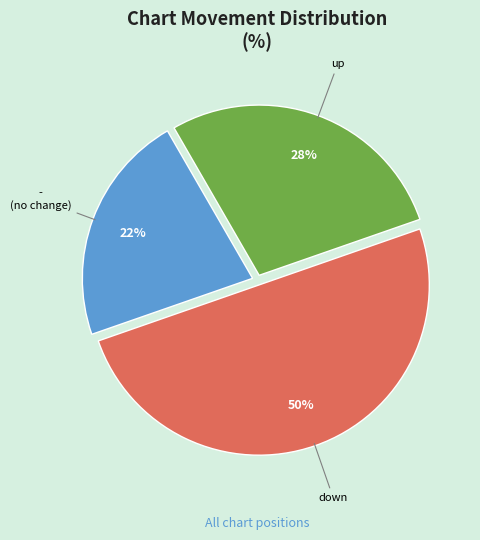

To the nearest percent, what is the difference between the largest and smallest slice percentages?

28%